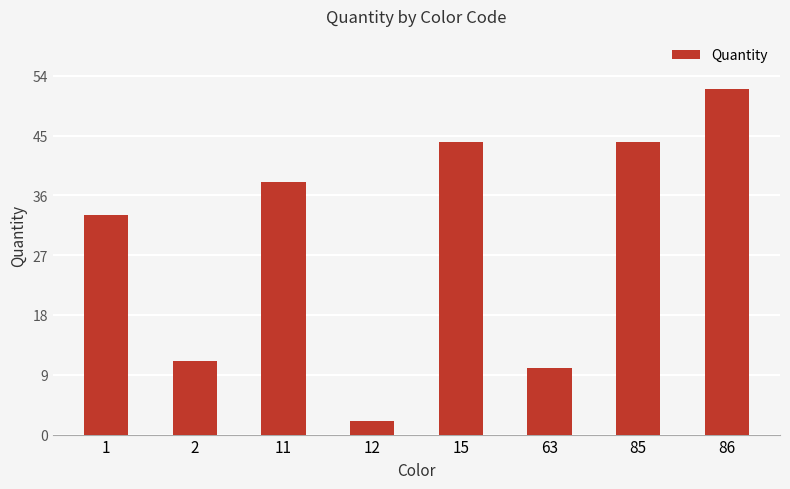

What is the value of the 2nd bar from the left?

11